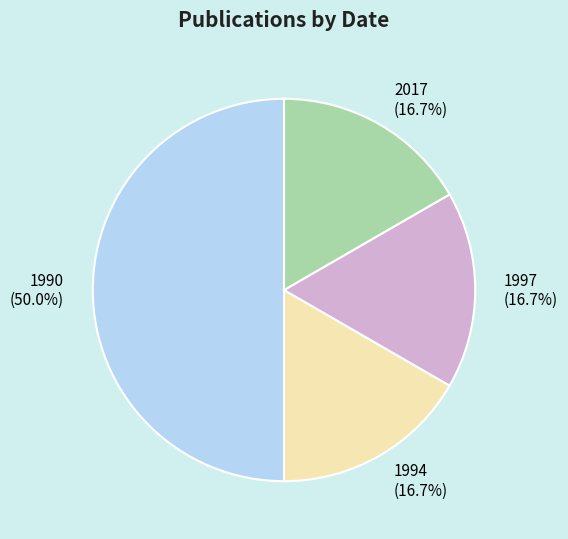

Which has a higher value, 1994 or 1990?

1990